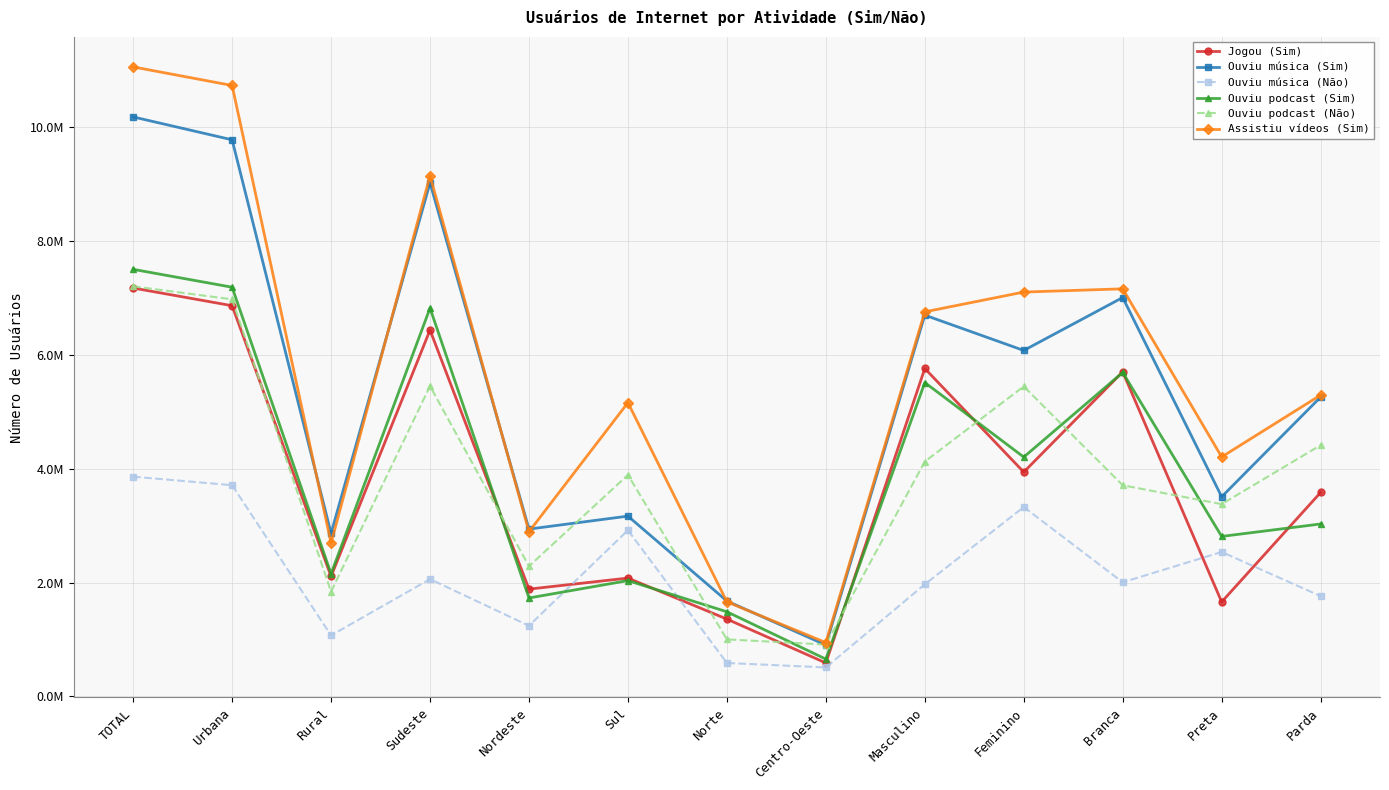

What are all the series names shown in the legend?

Jogou (Sim), Ouviu música (Sim), Ouviu música (Não), Ouviu podcast (Sim), Ouviu podcast (Não), Assistiu vídeos (Sim)